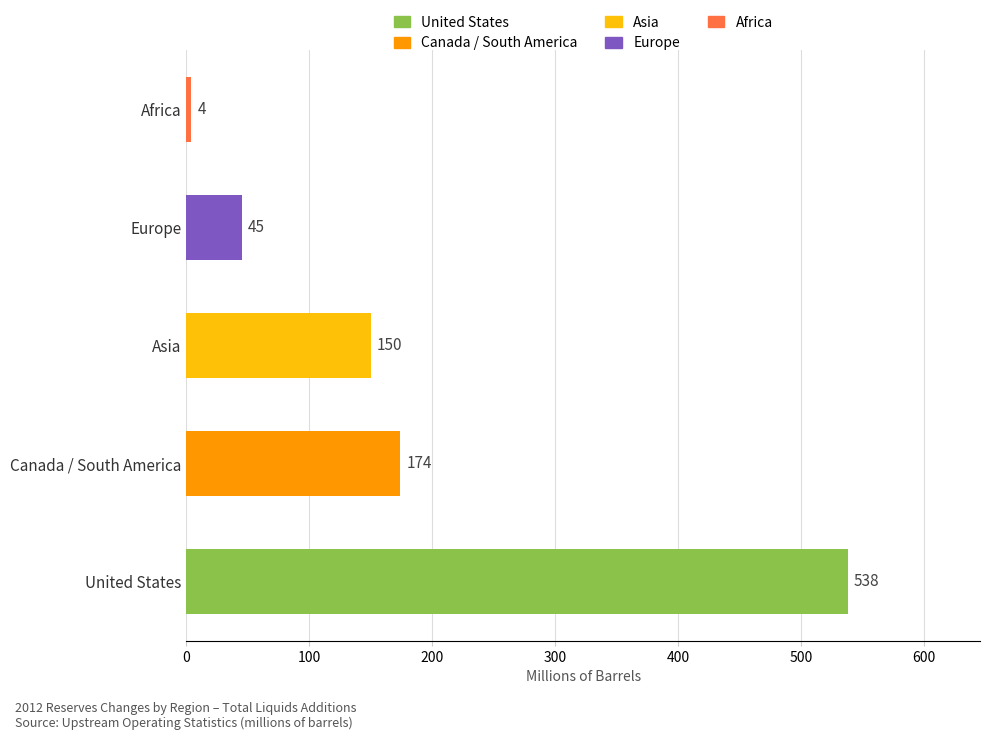

Rank the categories by value from lowest to highest.

Africa, Europe, Asia, Canada / South America, United States